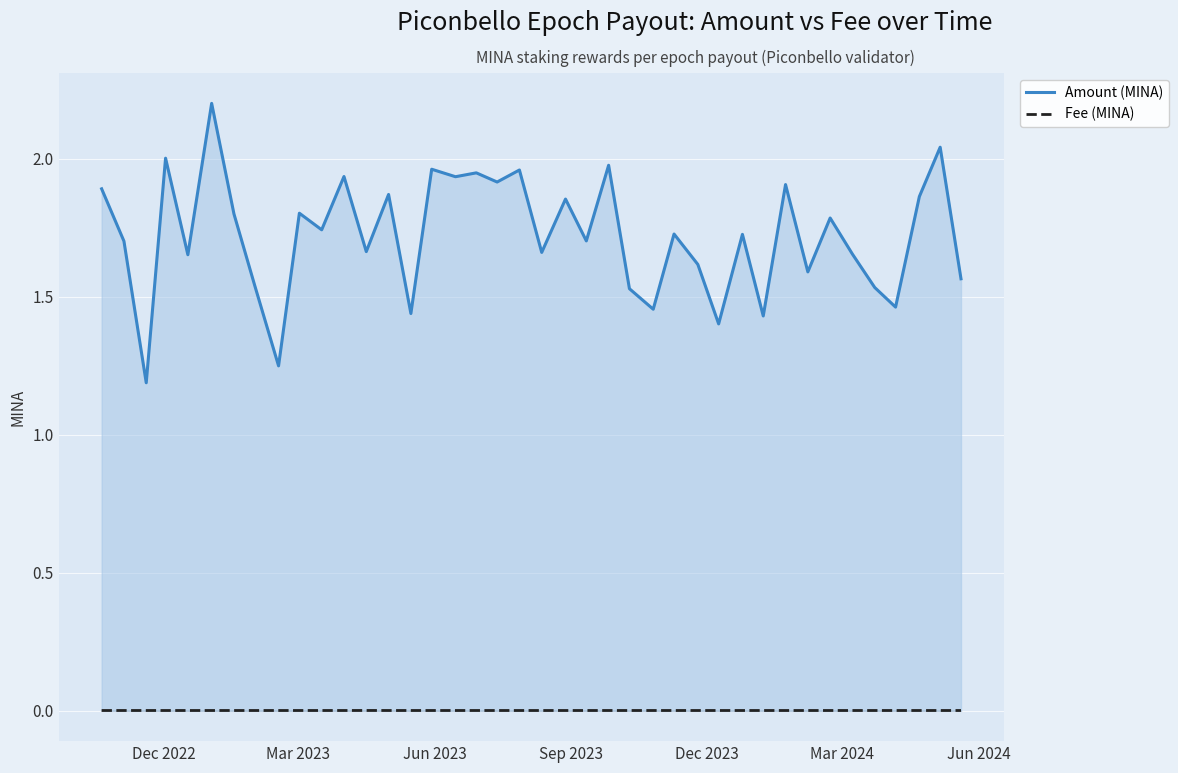

True or false: Amount (MINA) and Fee (MINA) intersect in this chart.

False